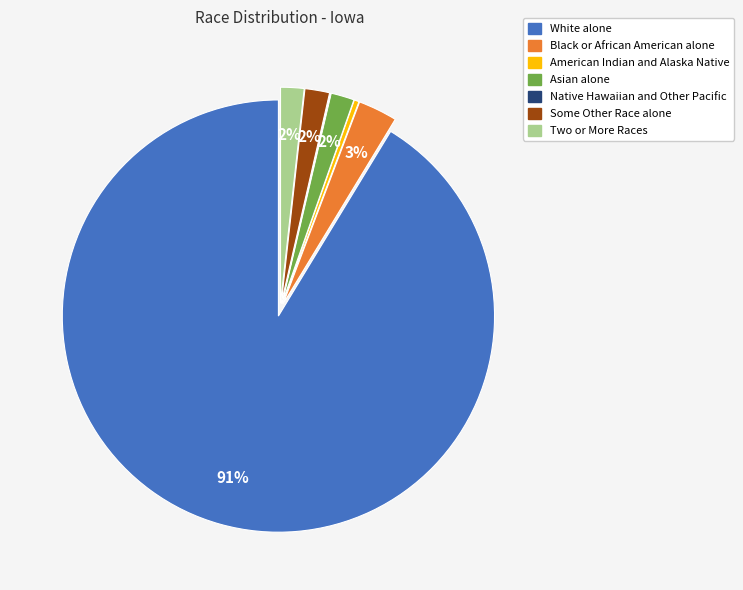

Which category has the biggest portion of the pie?

White alone